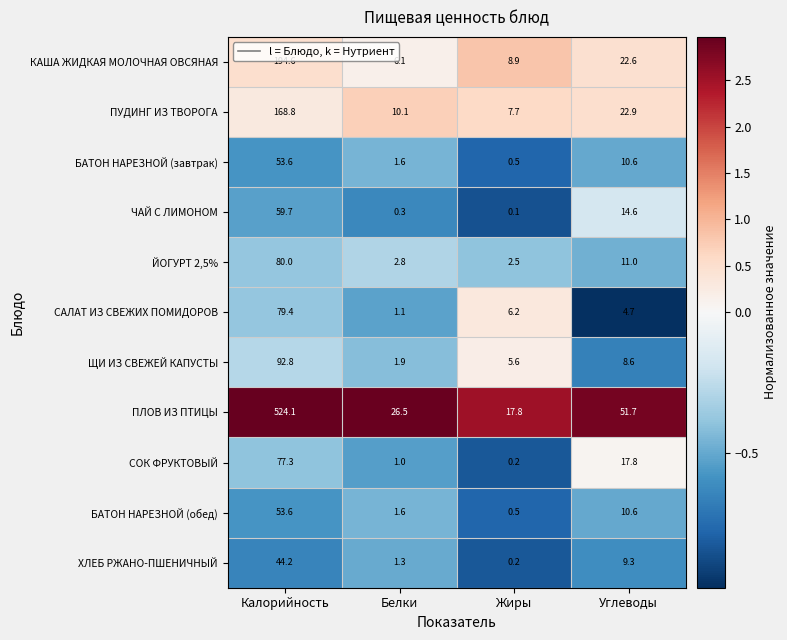

What is the highest value of the БАТОН НАРЕЗНОЙ (обед) series?

53.6